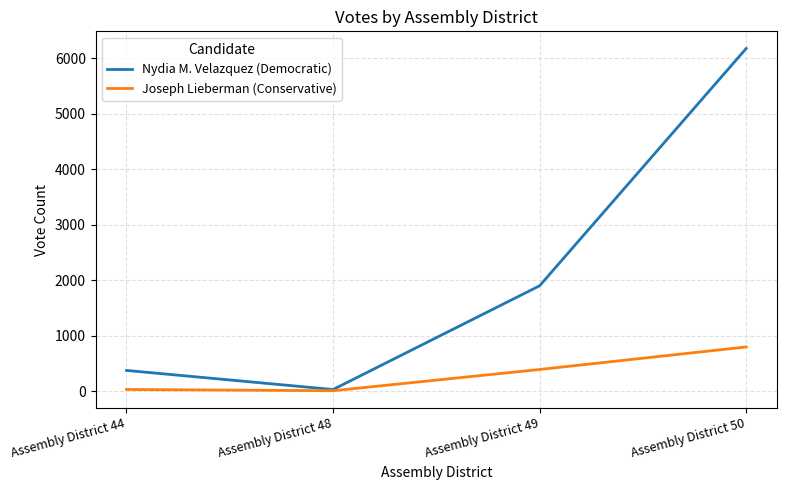

What is the smallest value displayed?

7